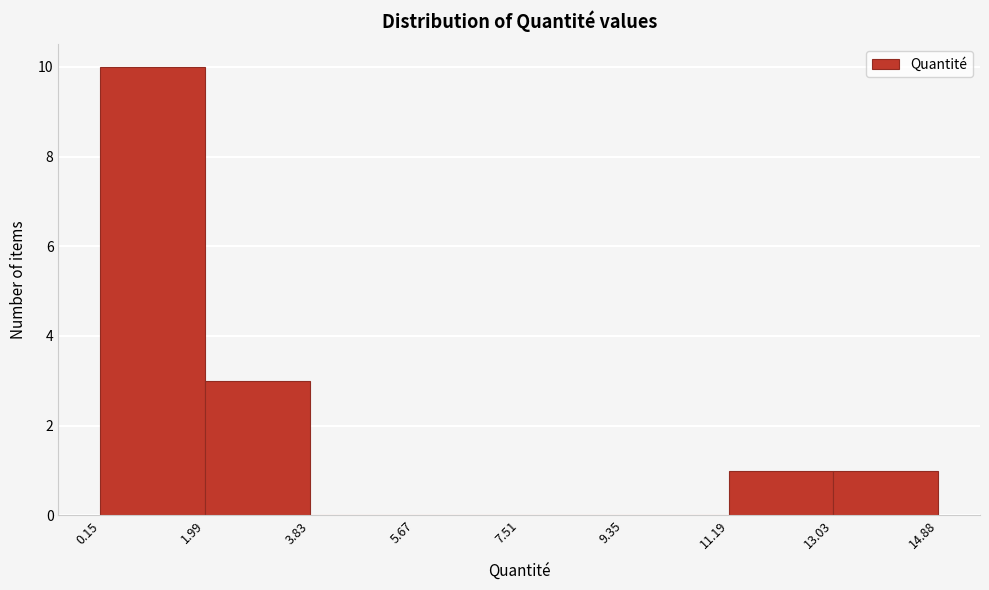

Which range on the x-axis has the tallest bar?

0.15 to 1.99